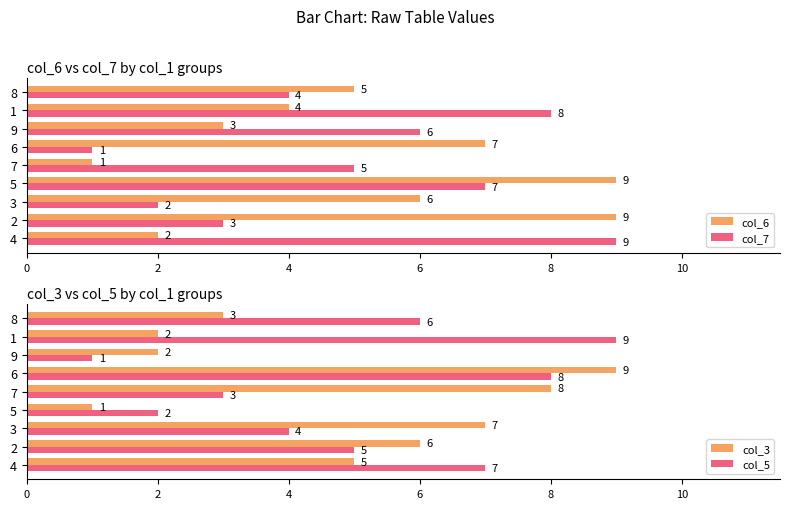

At which category does the chart reach its peak across all series?

2